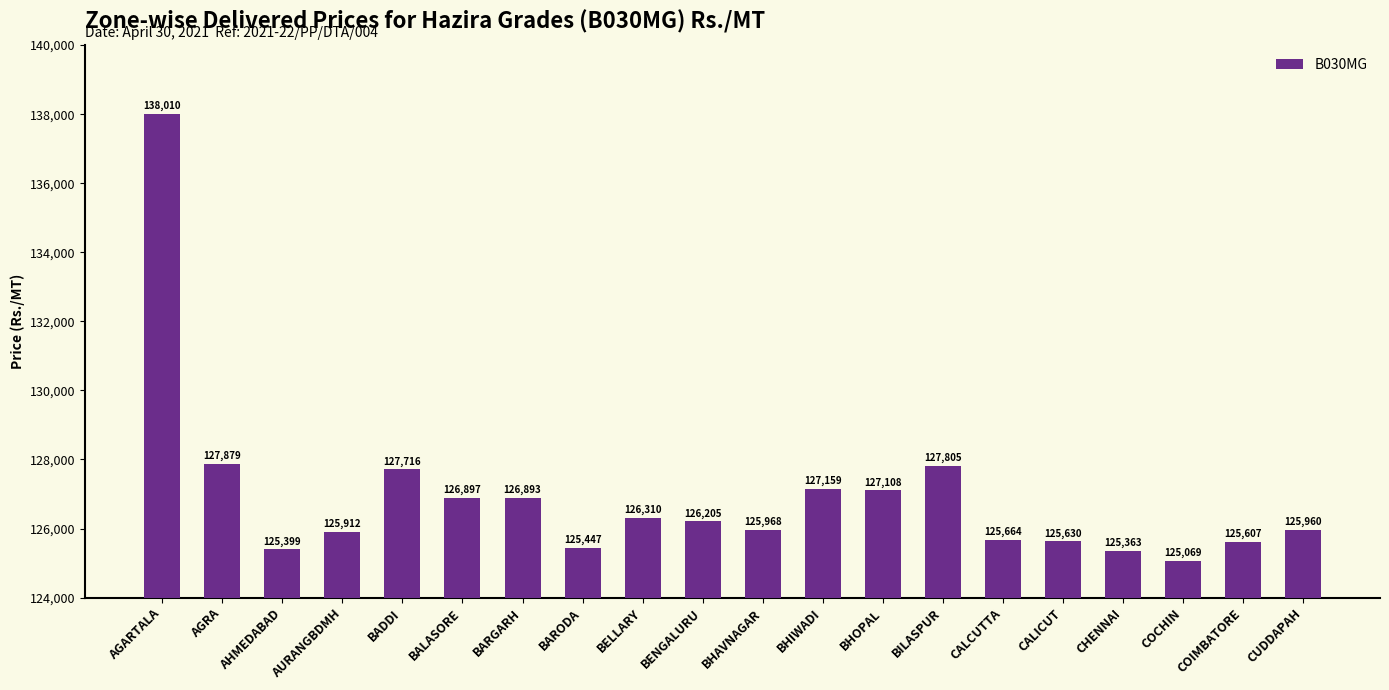

What is the change in value from AHMEDABAD to COCHIN?

-330